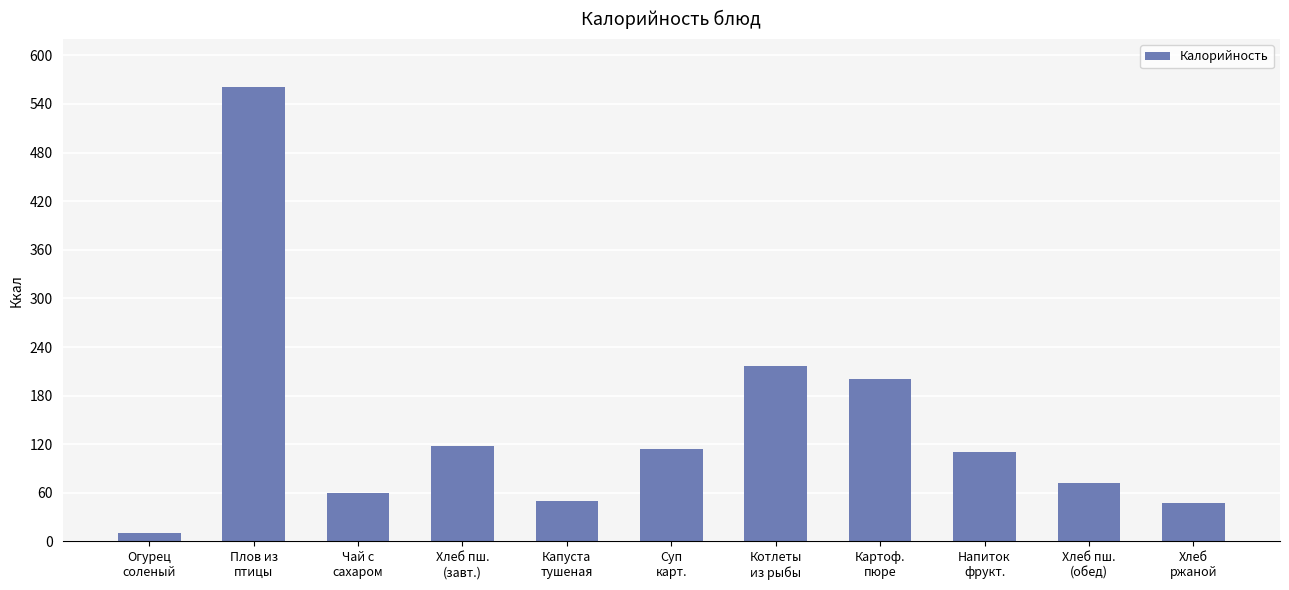

What is the difference between the second highest and second lowest values?

168.0